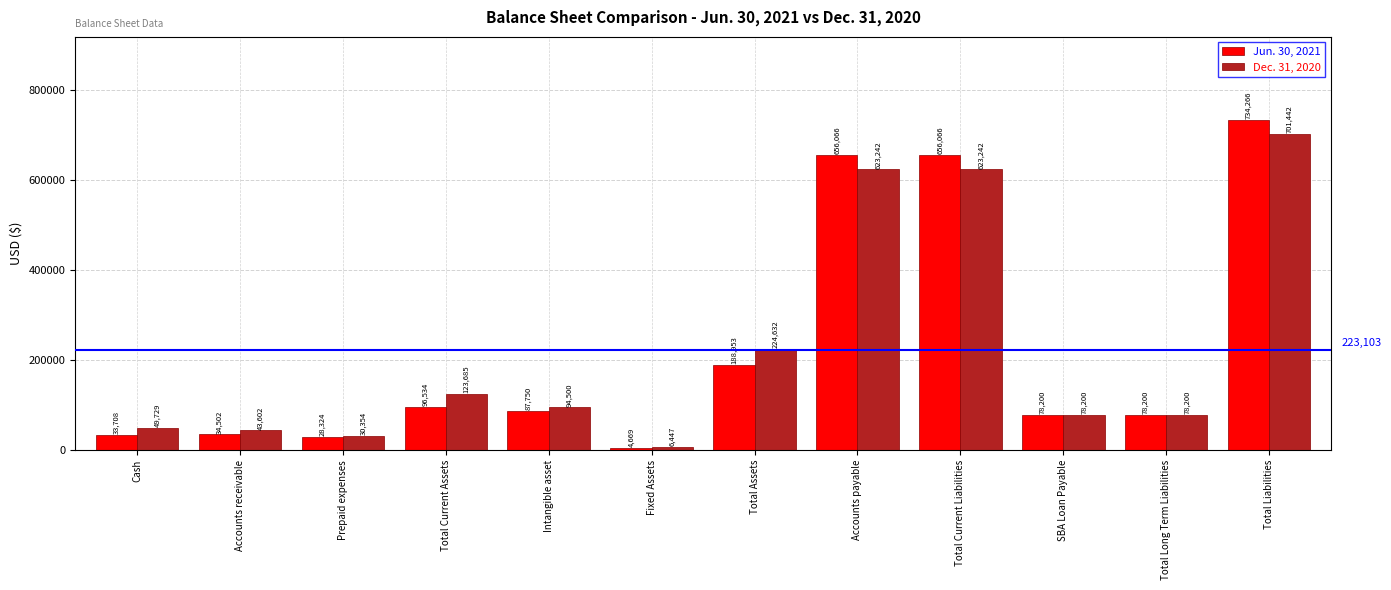

How many categories are shown in the chart?

12